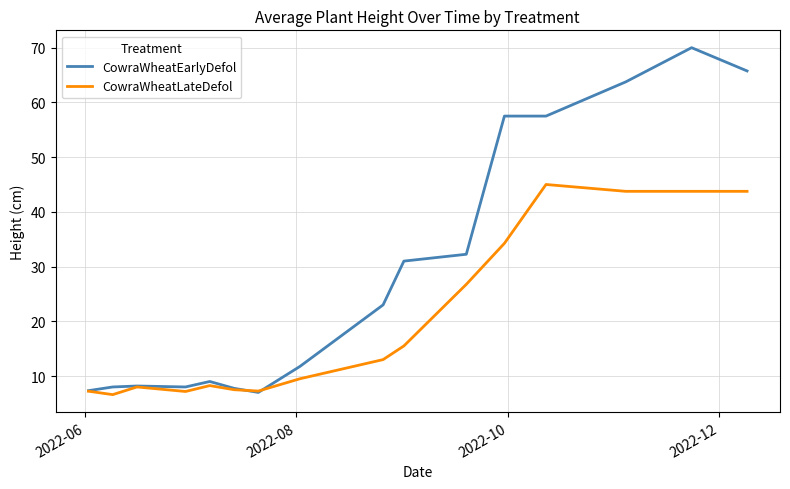

Which series has the largest total across all categories?

CowraWheatEarlyDefol